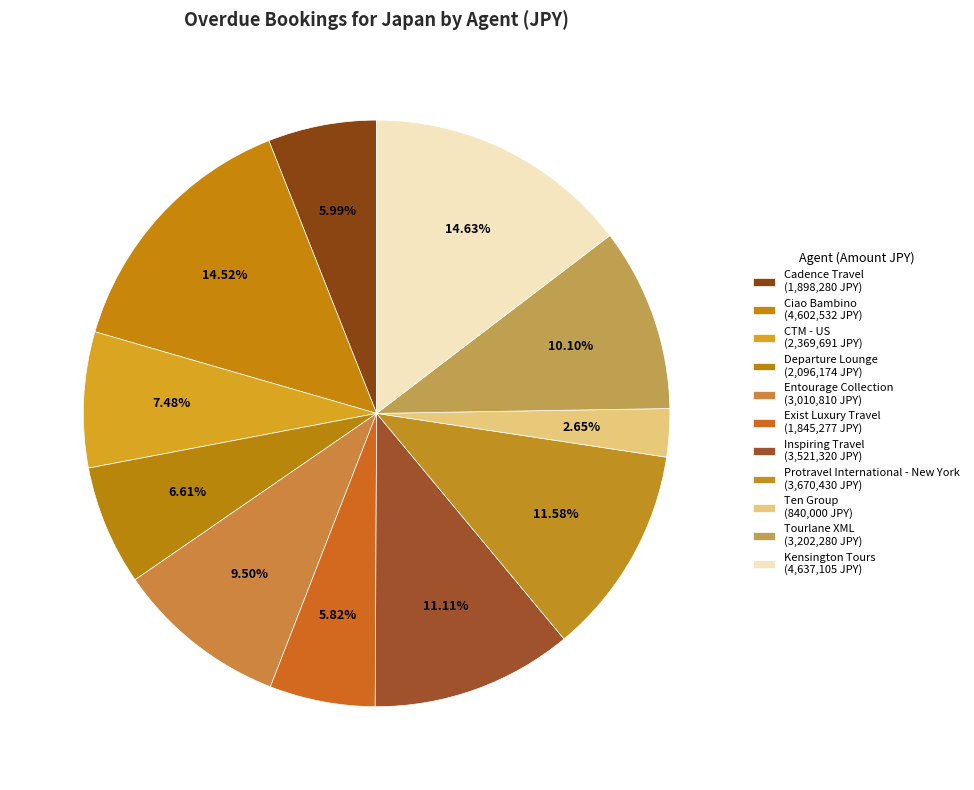

Rank the categories by value from lowest to highest.

Ten Group, Exist Luxury Travel, Cadence Travel, Departure Lounge, CTM - US, Entourage Collection, Tourlane XML, Inspiring Travel, Protravel International - New York, Ciao Bambino, Kensington Tours